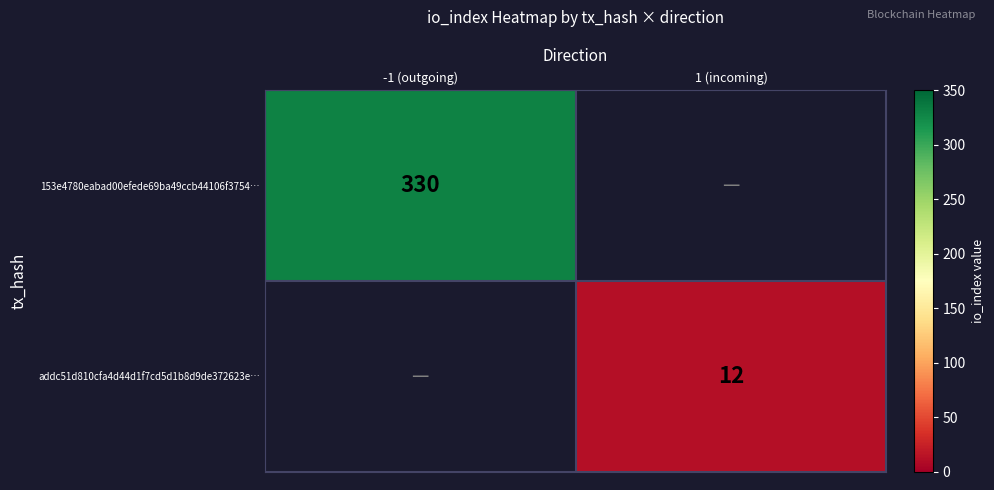

Is the value of addc51d810cfa4d44d1f7cd5d1b8d9de372623e… at 1 (incoming) greater than the value of 153e4780eabad00efede69ba49ccb44106f3754… at -1 (outgoing)?

No